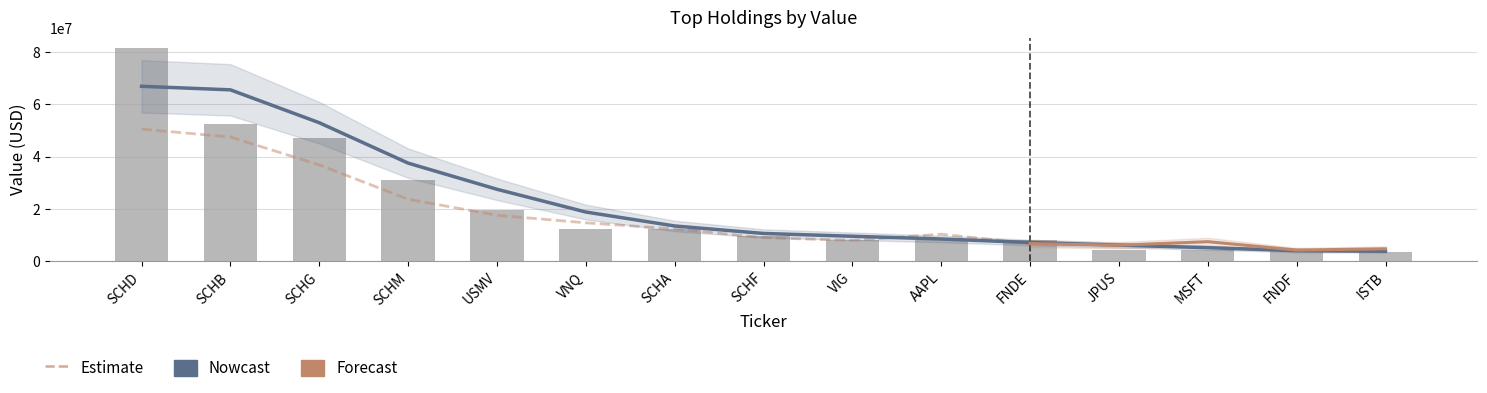

Reading left to right, list all the values displayed in this chart.

81462000	52338000	46934000	31129000	19650000	12317000	12120000	9787000	8217000	8008000	7946000	4381000	4236000	4037000	3491000